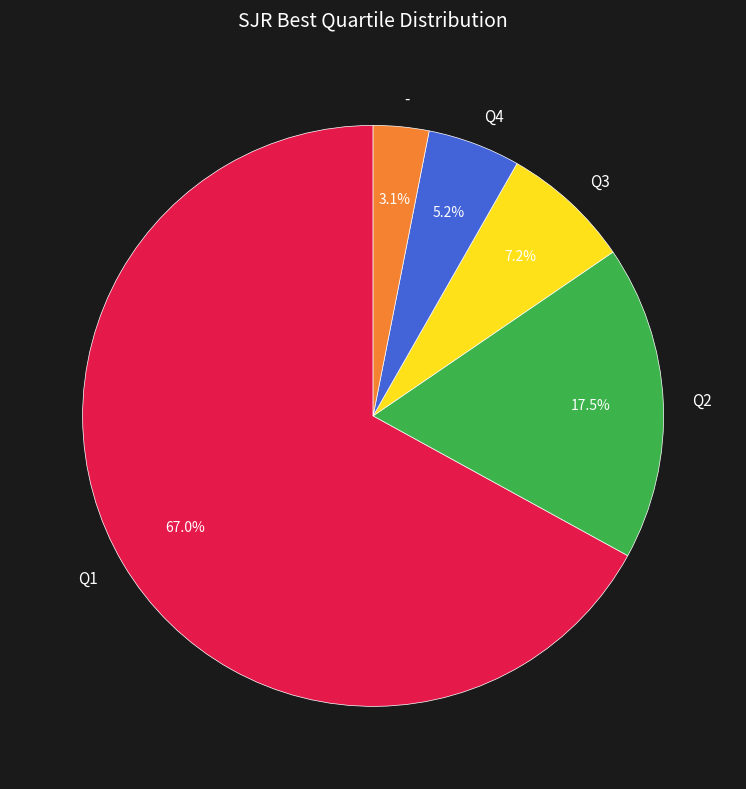

True or false: Q1 accounts for 60% of the total.

False